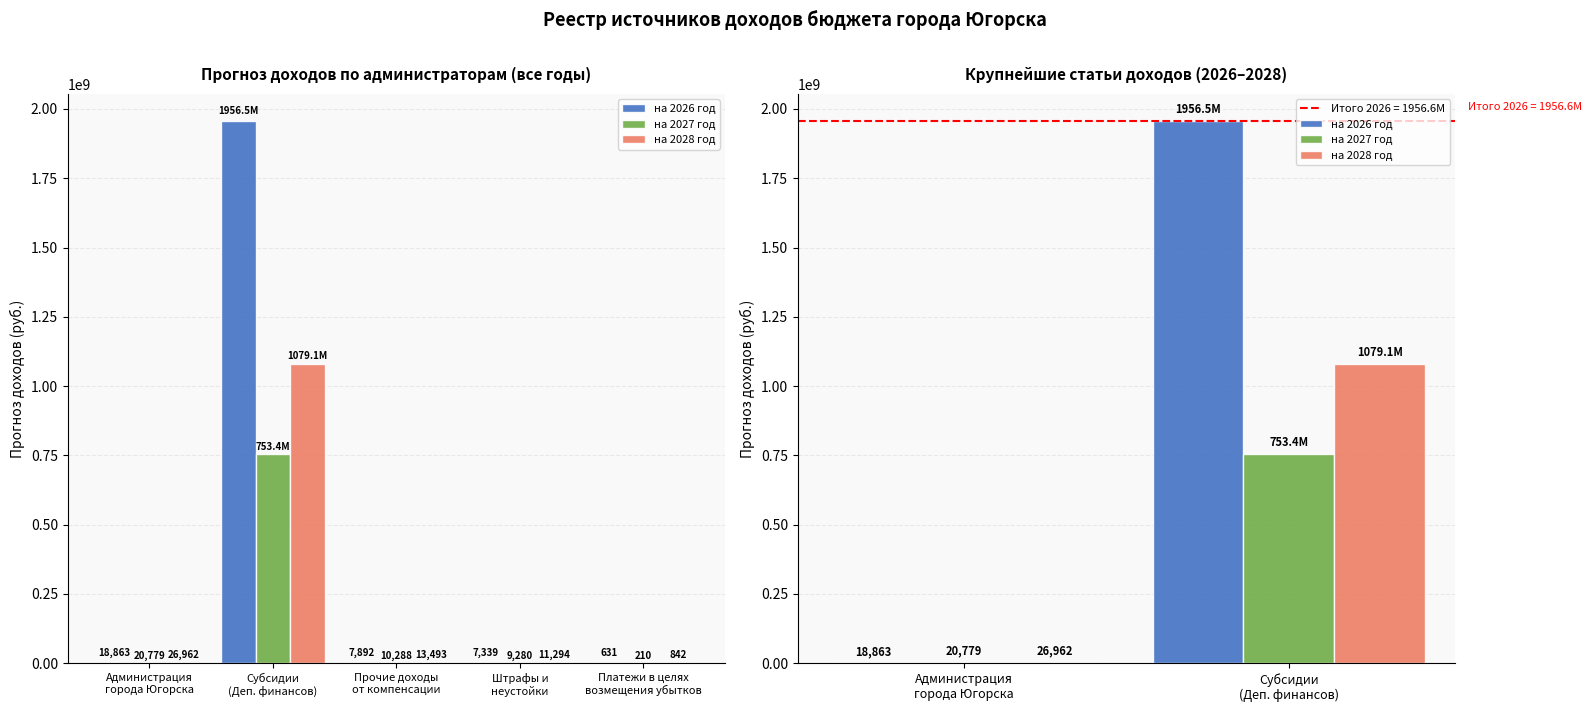

The value of на 2028 год at Субсидии
(Деп. финансов) is 257332864.1. True or false?

False